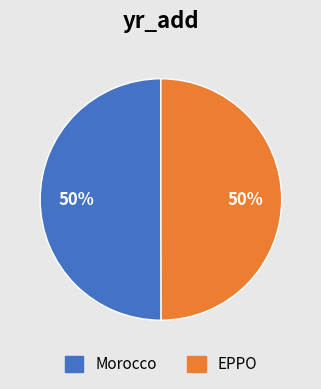

What percentage is the Morocco slice, to the nearest percent?

50%